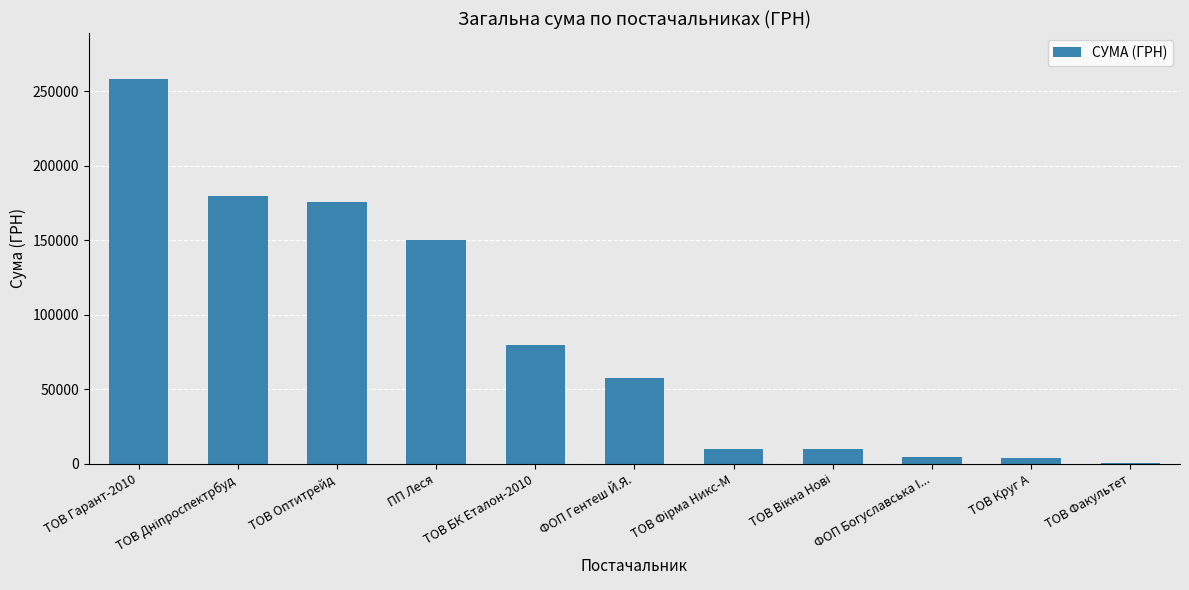

How many series are shown in this chart?

1